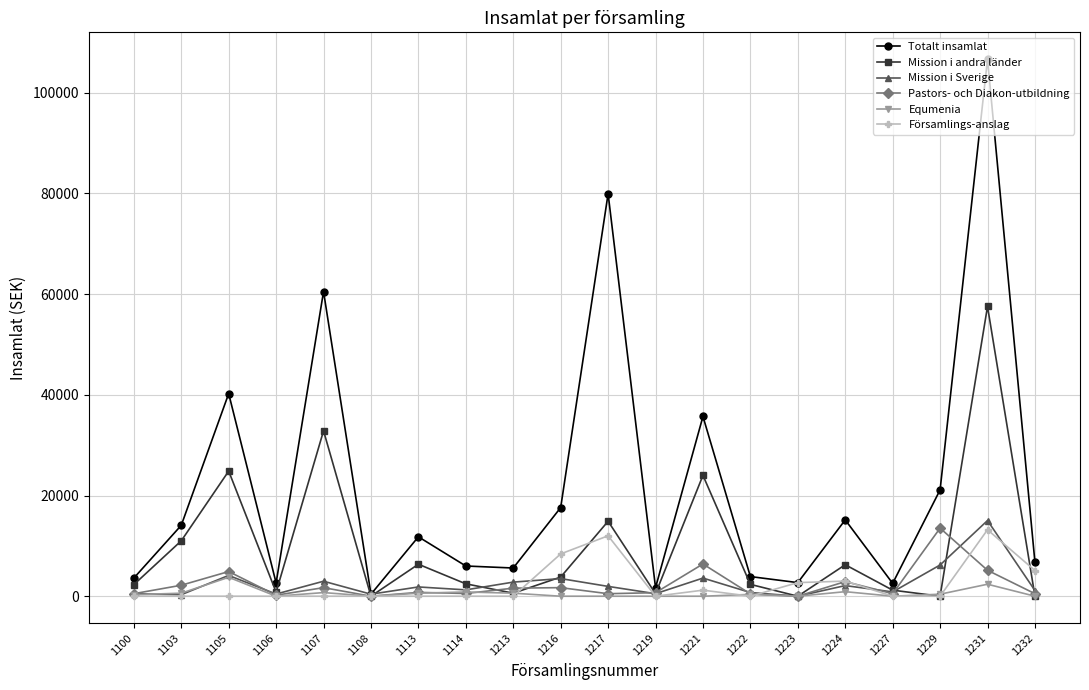

After their last crossing, which series has the higher values: Församlings-anslag or Equmenia?

Församlings-anslag